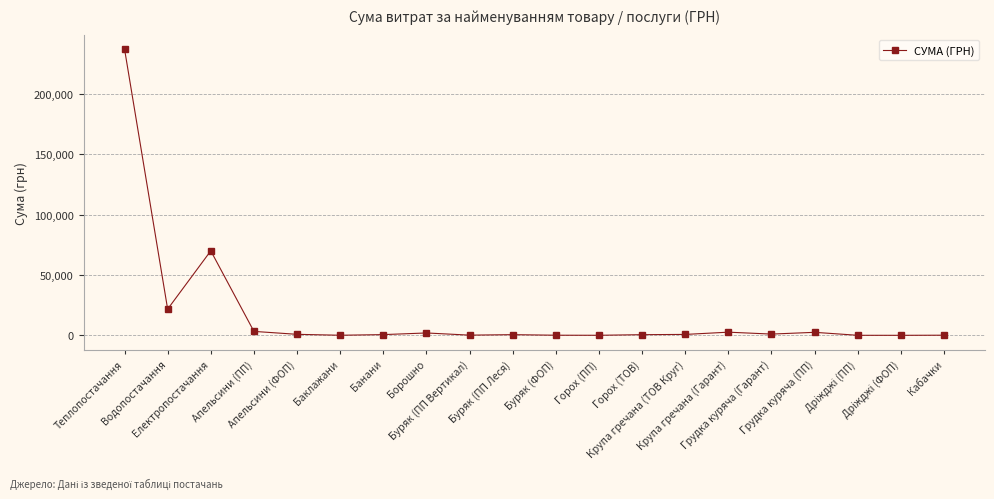

What is the difference between the maximum and minimum values?

237030.5